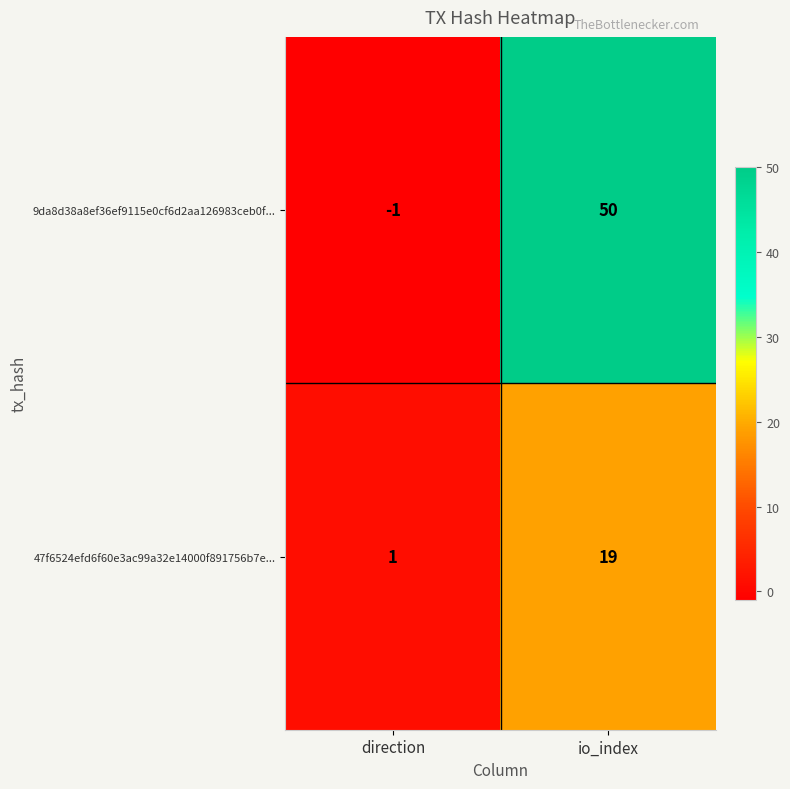

What is the difference between the 9da8d38a8ef36ef9115e0cf6d2aa126983ceb0f... values at io_index and direction?

51